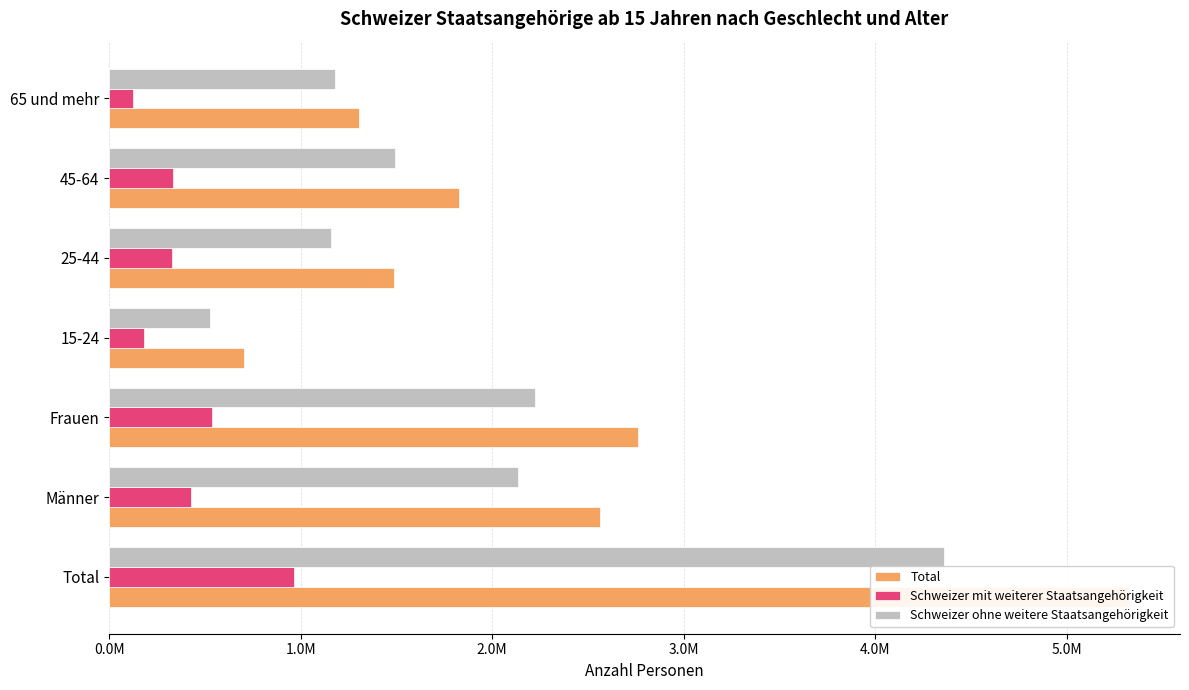

What is the approximate value of Schweizer ohne weitere Staatsangehörigkeit at Total?

4359212.1